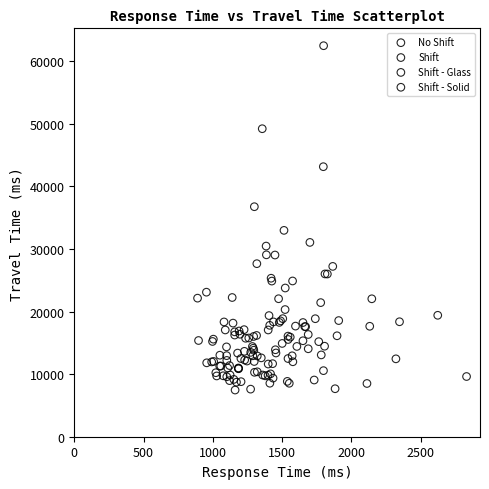

Which series has the largest Y range (max minus min)?

Shift - Glass